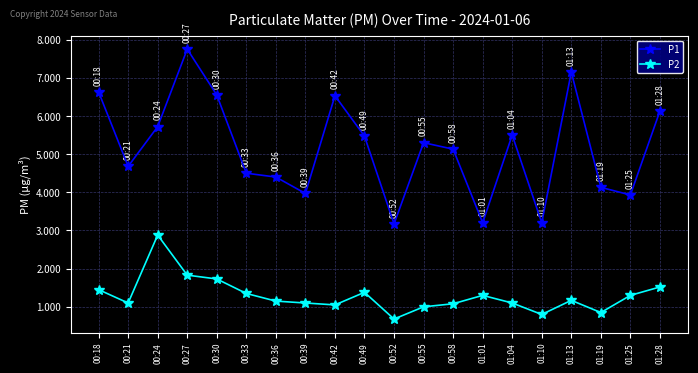

How many series are shown in this chart?

2